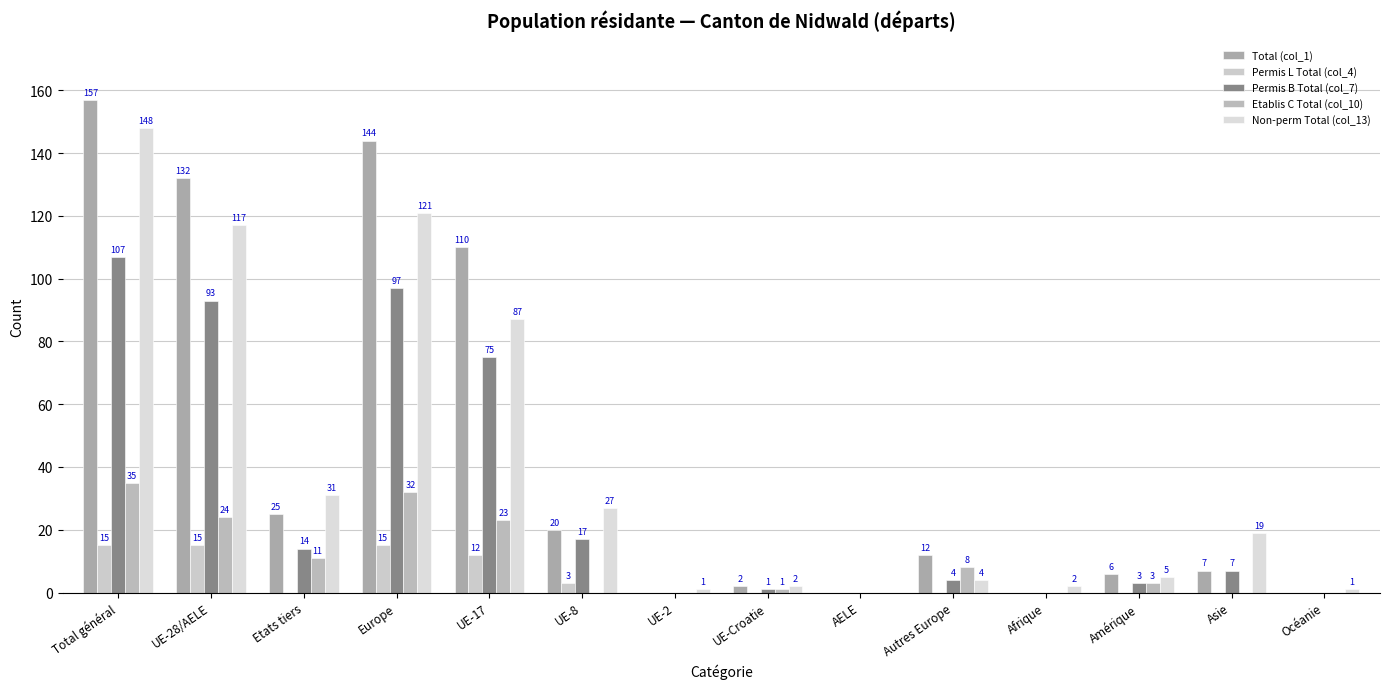

The value of Etablis C Total (col_10) at Autres Europe is 8. True or false?

True